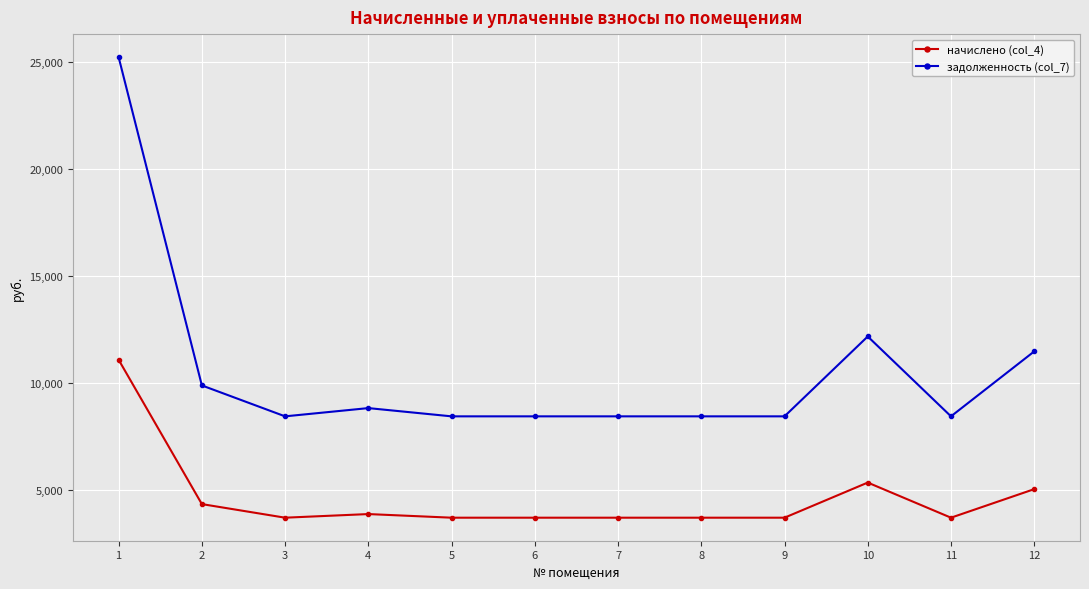

What is the value of the задолженность (col_7) point at the 3rd from the left?

8445.1